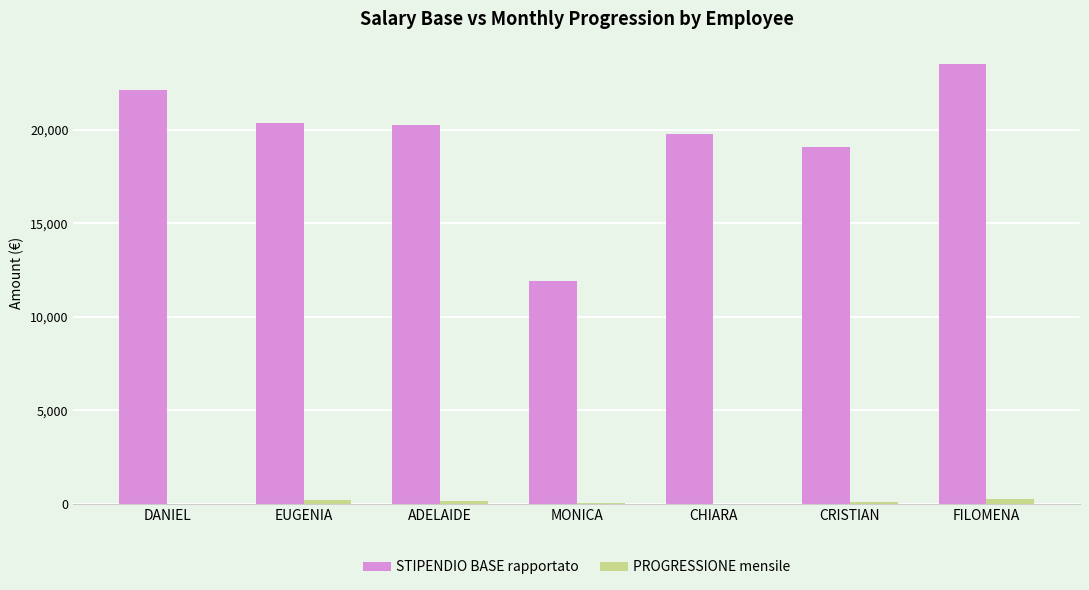

How many categories are shown in the chart?

7